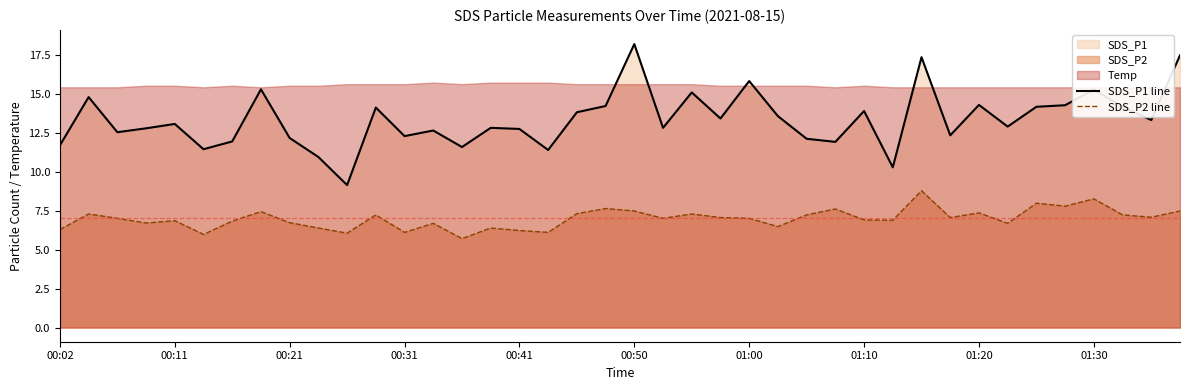

What is the smallest value displayed?

5.7